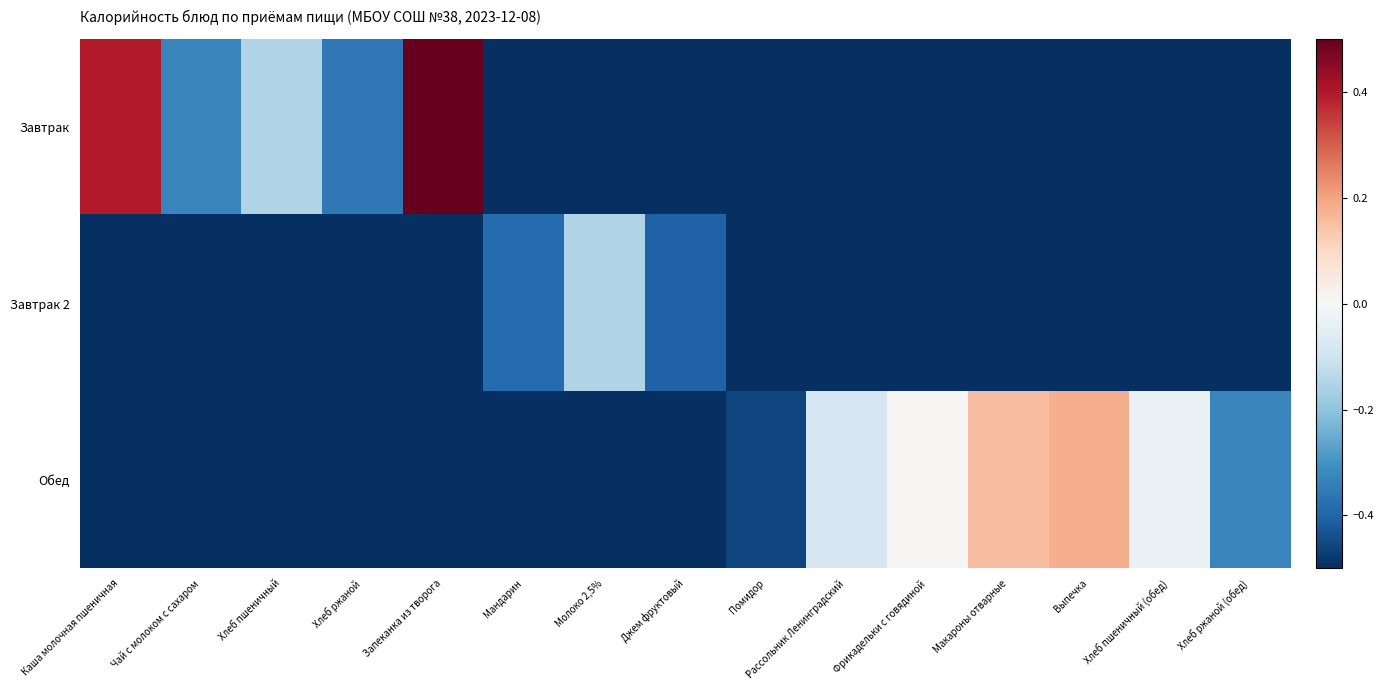

Between Рассольник Ленинградский and Макароны отварные, which series saw the biggest shift?

Обед